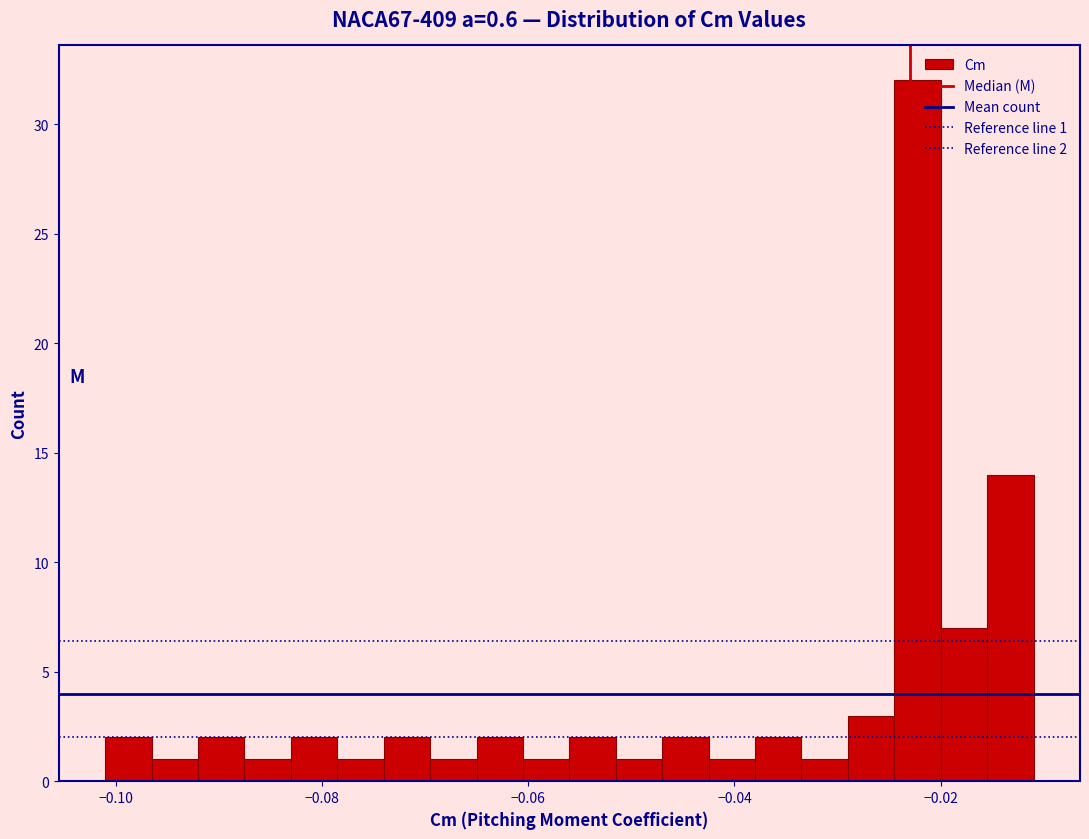

Read against the x-axis, roughly where is the centre of the tallest bar?

-0.022